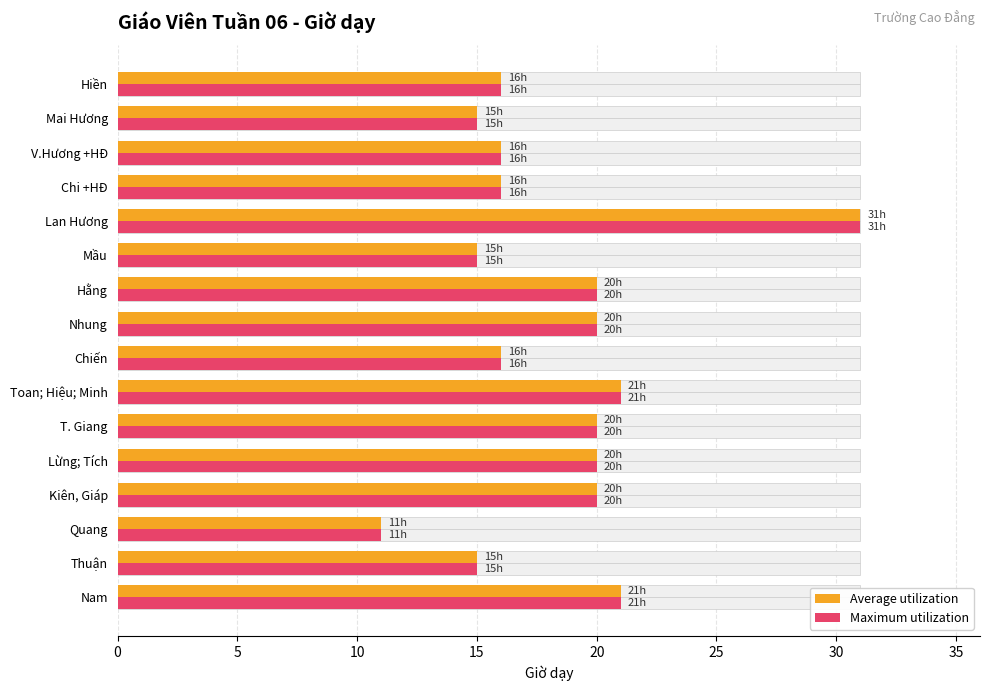

How many data points in Maximum utilization are less than 20?

8